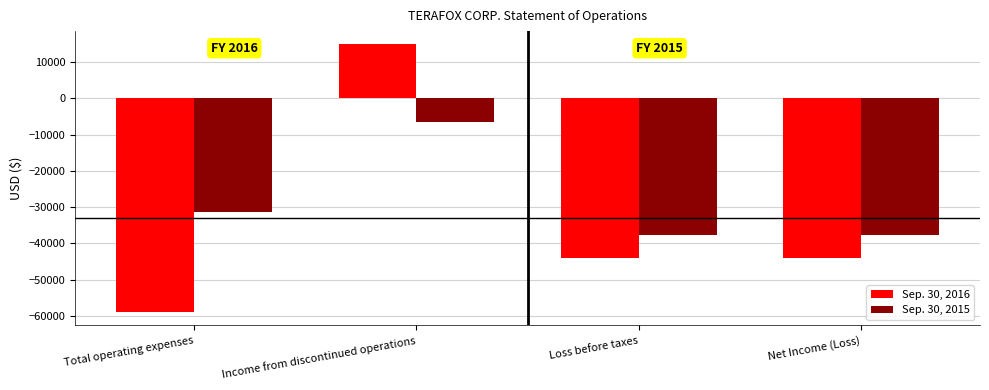

What is the label of the 4th bar from the right?

Total operating expenses